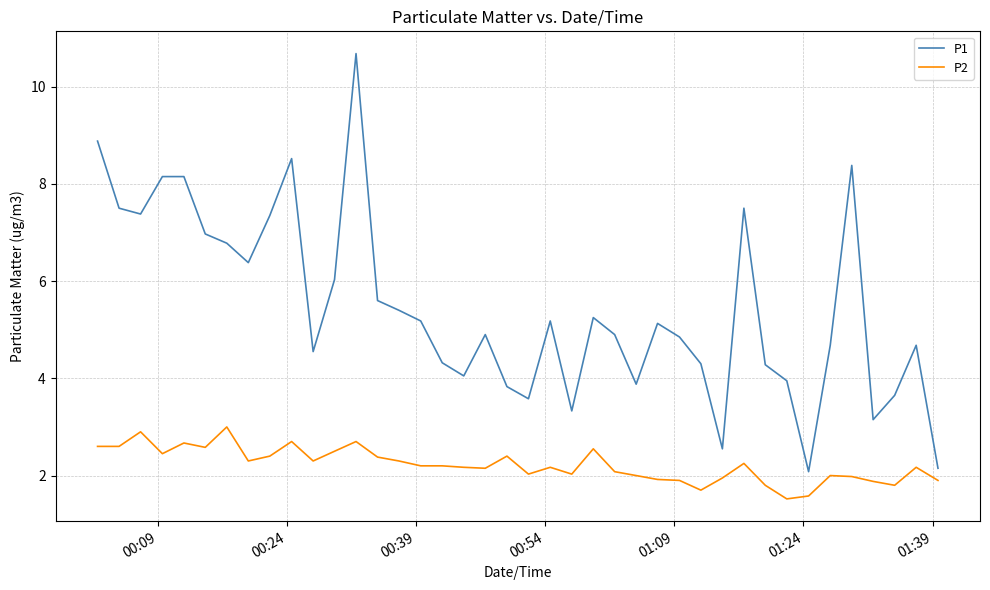

Which series has the largest range (max minus min)?

P1